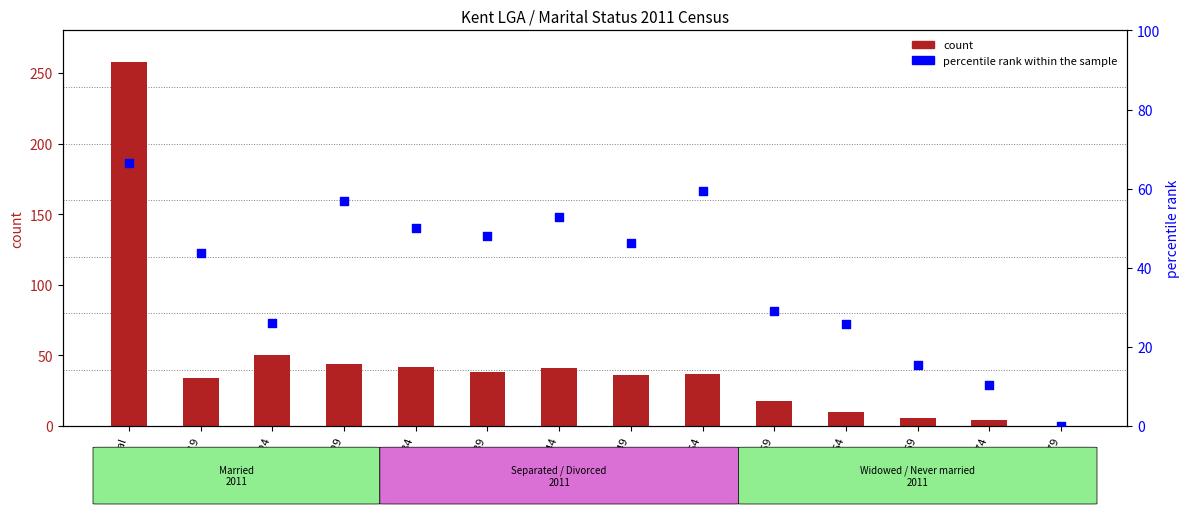

At which category is the sum across all series the highest?

Total